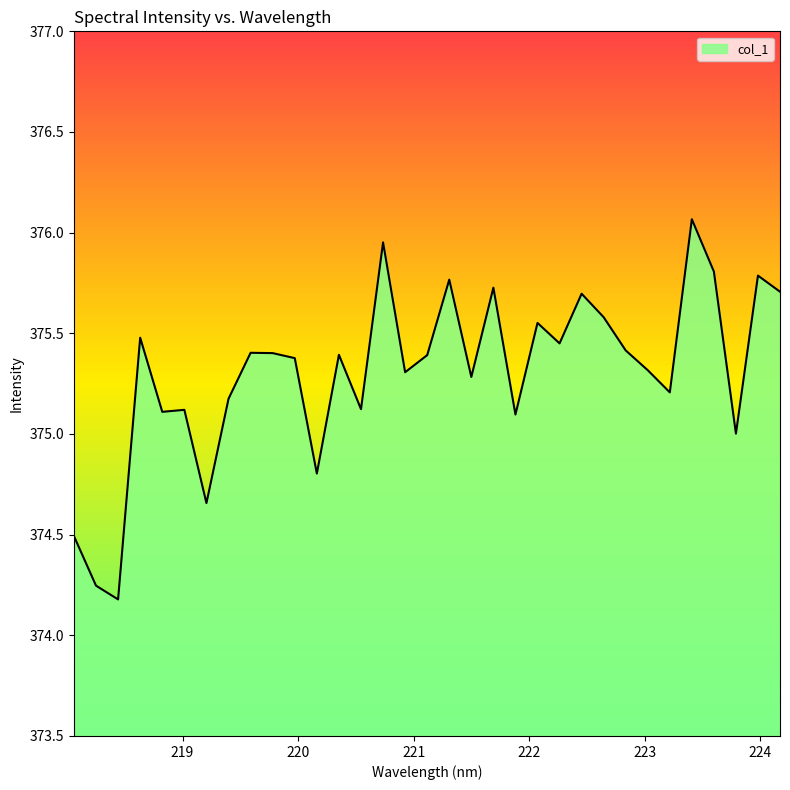

What is the greatest value displayed?

376.1